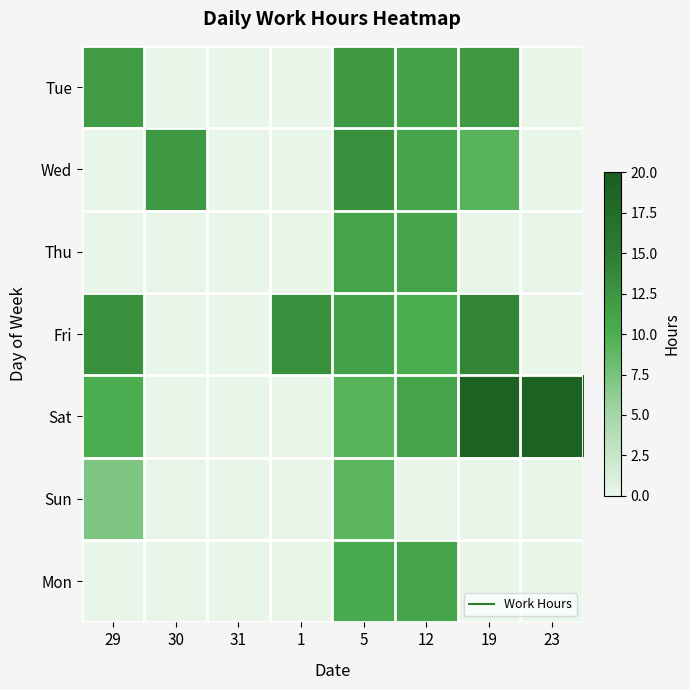

Reading right to left, extract all data points from this chart.

Tue: 23=0.0	19=12.2	12=11.3	5=12.1	1=0.0	31=0.0	30=0.0	29=12.0
Wed: 23=0.0	19=9.3	12=11.1	5=13.0	1=0.0	31=0.0	30=12.2	29=0.0
Thu: 23=0.0	19=0.0	12=11.1	5=11.1	1=0.0	31=0.0	30=0.0	29=0.0
Fri: 23=0.0	19=14.1	12=10.2	5=11.2	1=13.1	31=0.0	30=0.0	29=13.1
Sat: 23=19.2	19=19.2	12=11.1	5=9.3	1=0.0	31=0.0	30=0.0	29=10.1
Sun: 23=0.0	19=0.0	12=0.0	5=9.1	1=0.0	31=0.0	30=0.0	29=7.2
Mon: 23=0.0	19=0.0	12=11.1	5=10.4	1=0.0	31=0.0	30=0.0	29=0.0